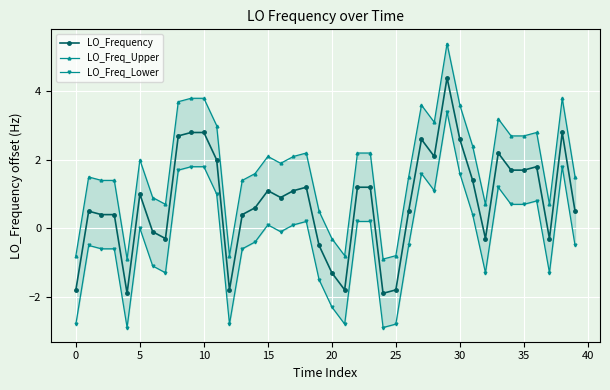

What is the label of the 31st point from the left?

30